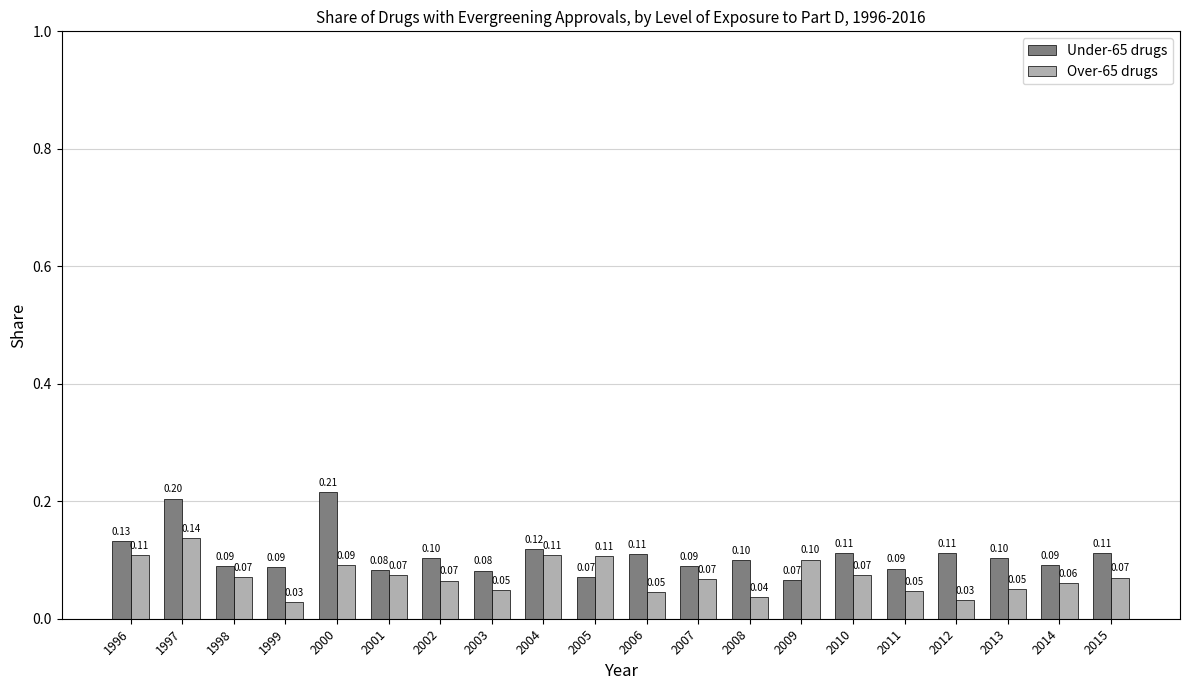

The Over-65 drugs series shows 0.1 at 2014. True or false?

True